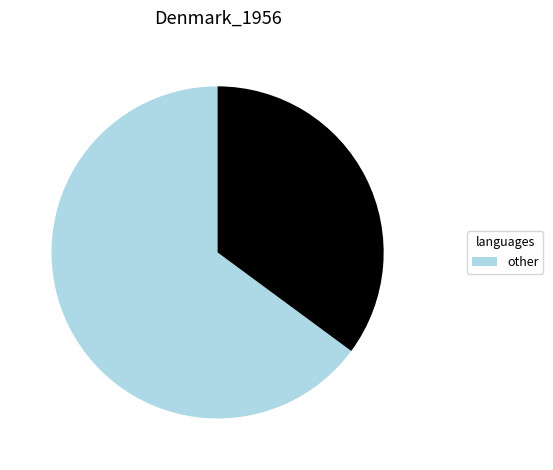

Does any single category account for the majority?

Yes